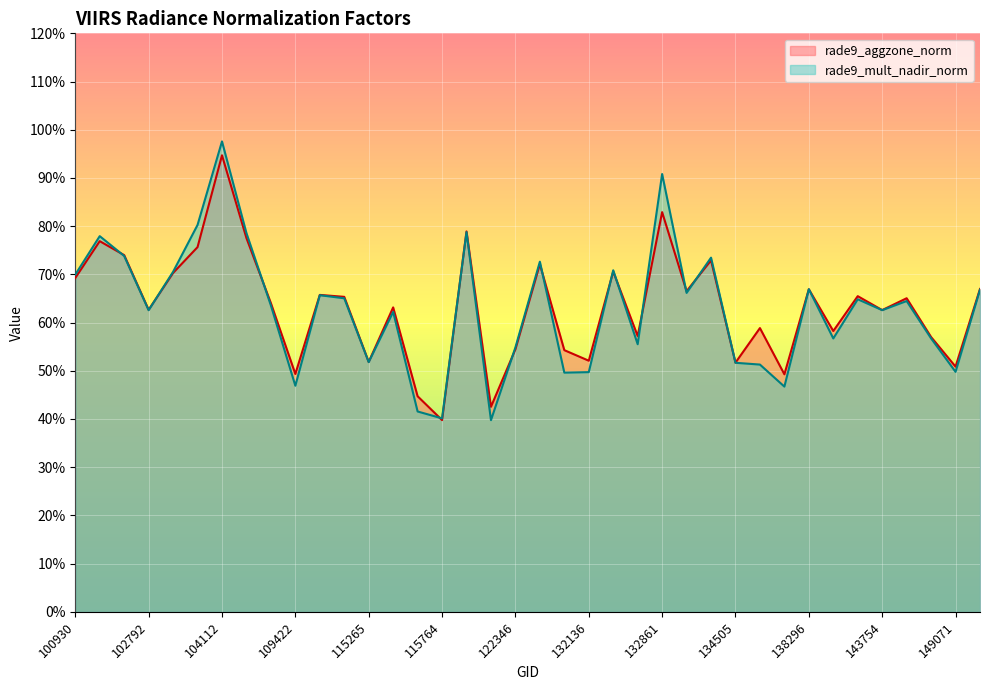

How many lines are shown in the chart?

2